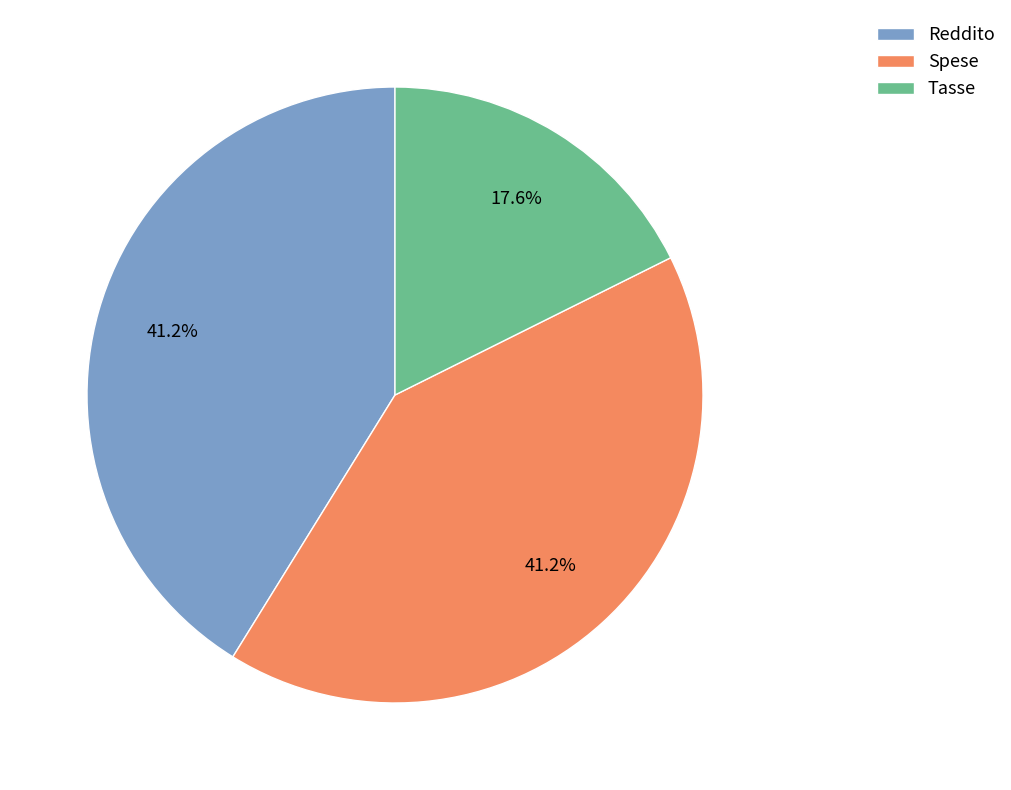

Does Reddito account for over 50% of the chart?

No